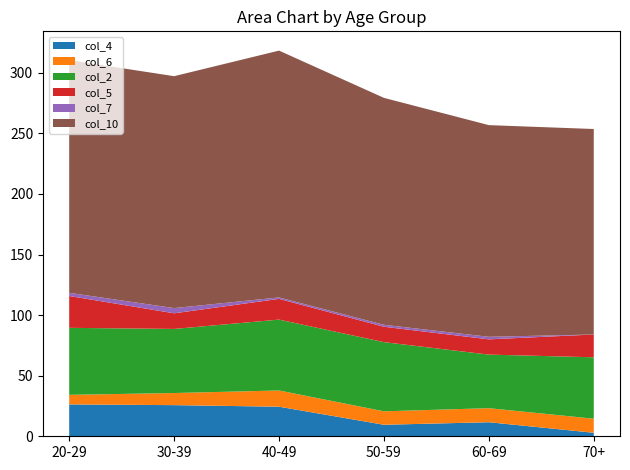

Reading left to right, what are all the values shown in this chart?

col_4: 26.3	25.7	24.4	9.5	11.6	2.9
col_6: 7.9	10.0	13.4	11.1	11.6	11.6
col_2: 55.3	52.9	58.5	57.1	44.2	50.7
col_5: 26.3	12.9	17.1	12.7	12.6	18.8
col_7: 2.6	4.3	1.2	1.6	2.1	0.0
col_10: 192.1	191.4	203.7	187.3	174.7	169.6